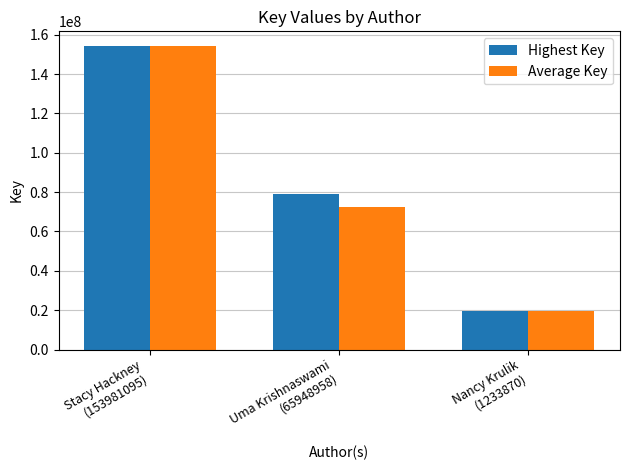

What is the difference between the Highest Key values at Nancy Krulik
(1233870) and Stacy Hackney
(153981095)?

134238502.0